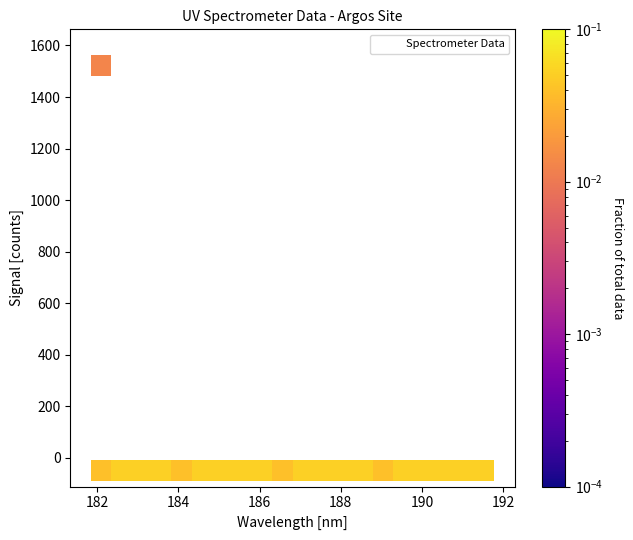

What is the range of X values (max minus min)?

9.9